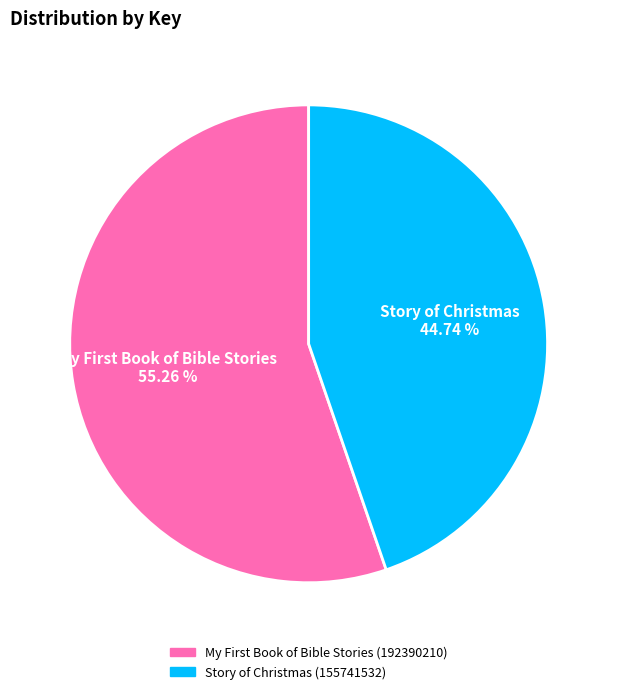

The Story of Christmas slice represents 31% of the pie. True or false?

False